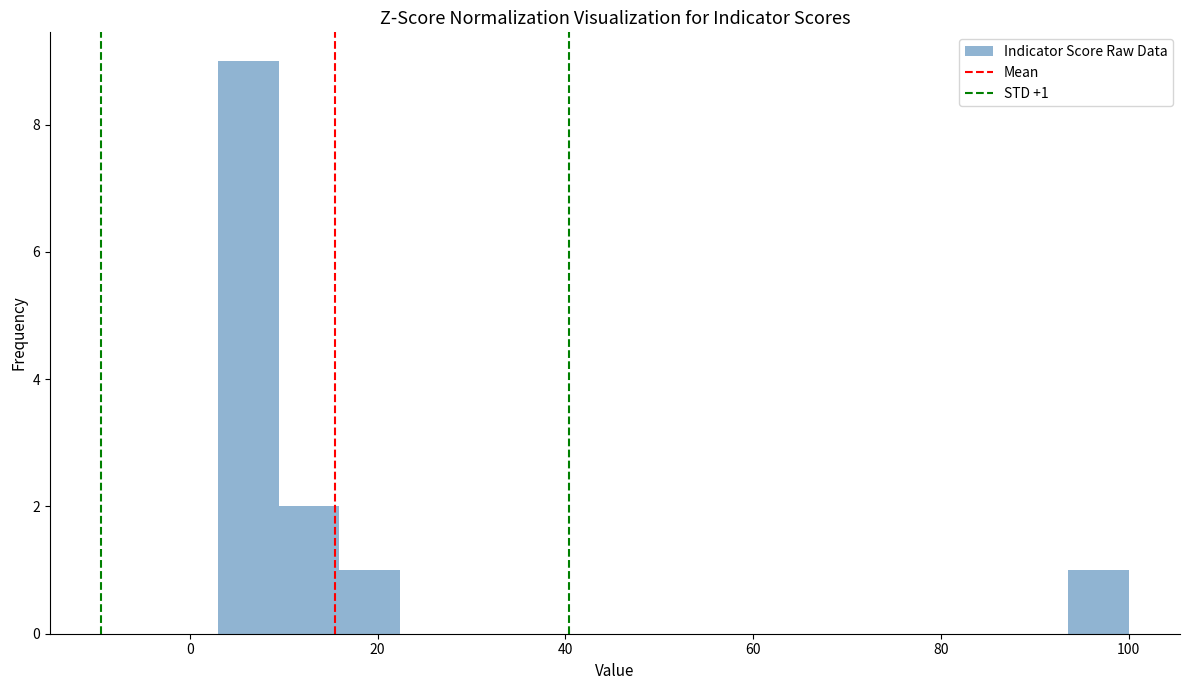

Read against the x-axis, roughly where is the centre of the tallest bar?

6